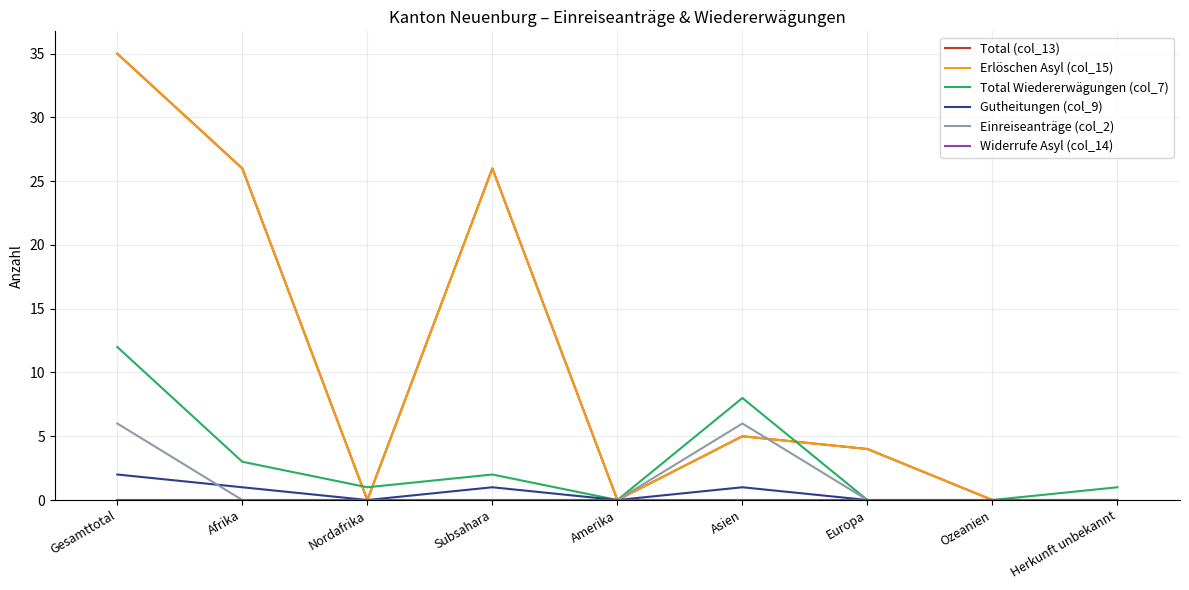

What position from the left is Amerika?

5